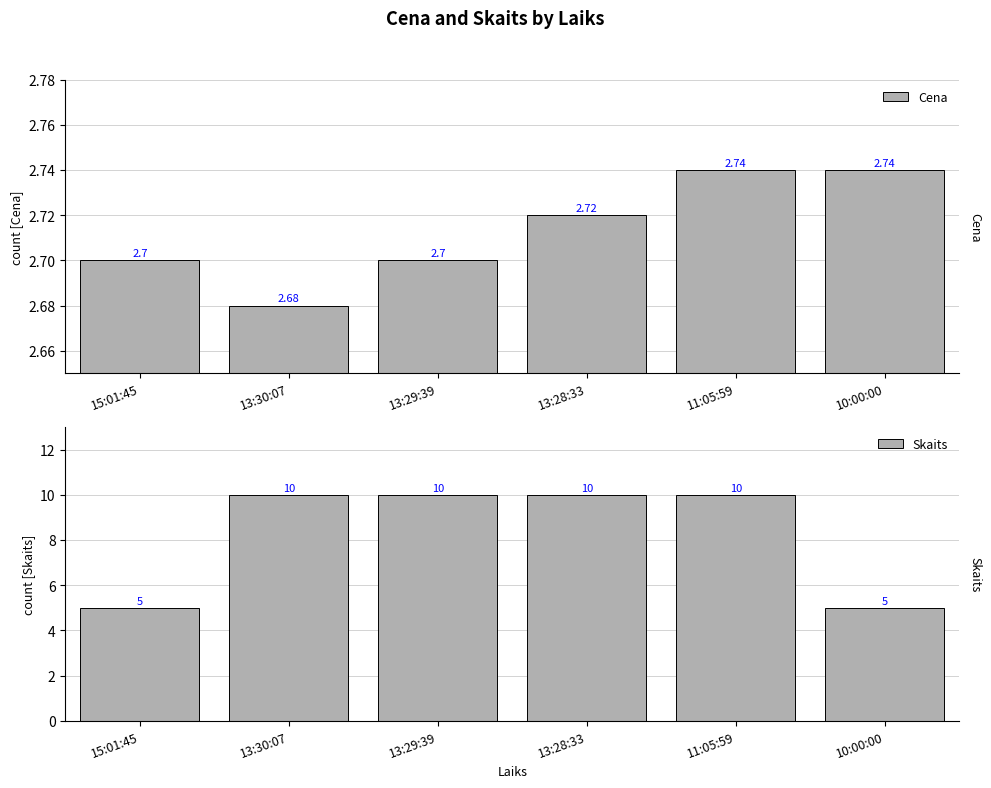

What is the minimum value for Skaits?

5